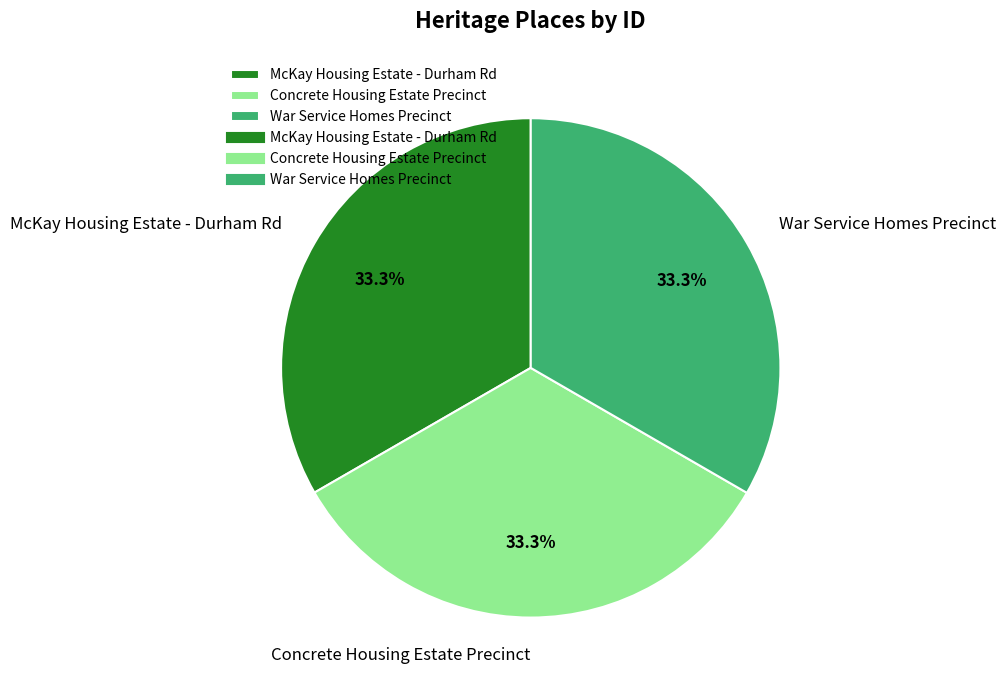

Approximately how many times larger is the value at Concrete Housing Estate Precinct compared to McKay Housing Estate - Durham Rd?

1.0